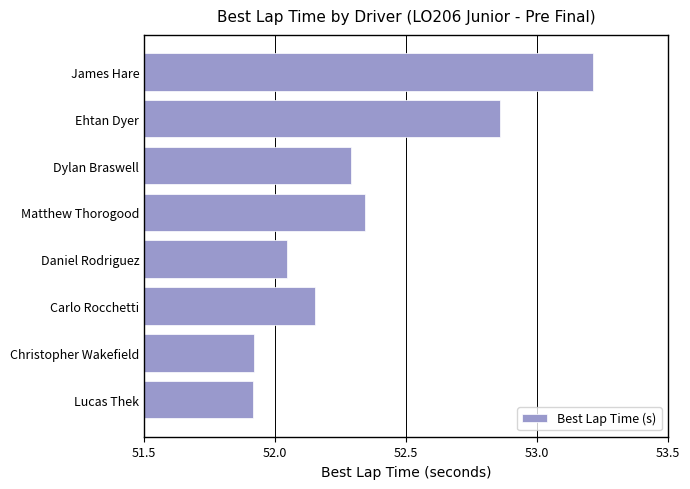

Which has a higher value, James Hare or Ehtan Dyer?

James Hare